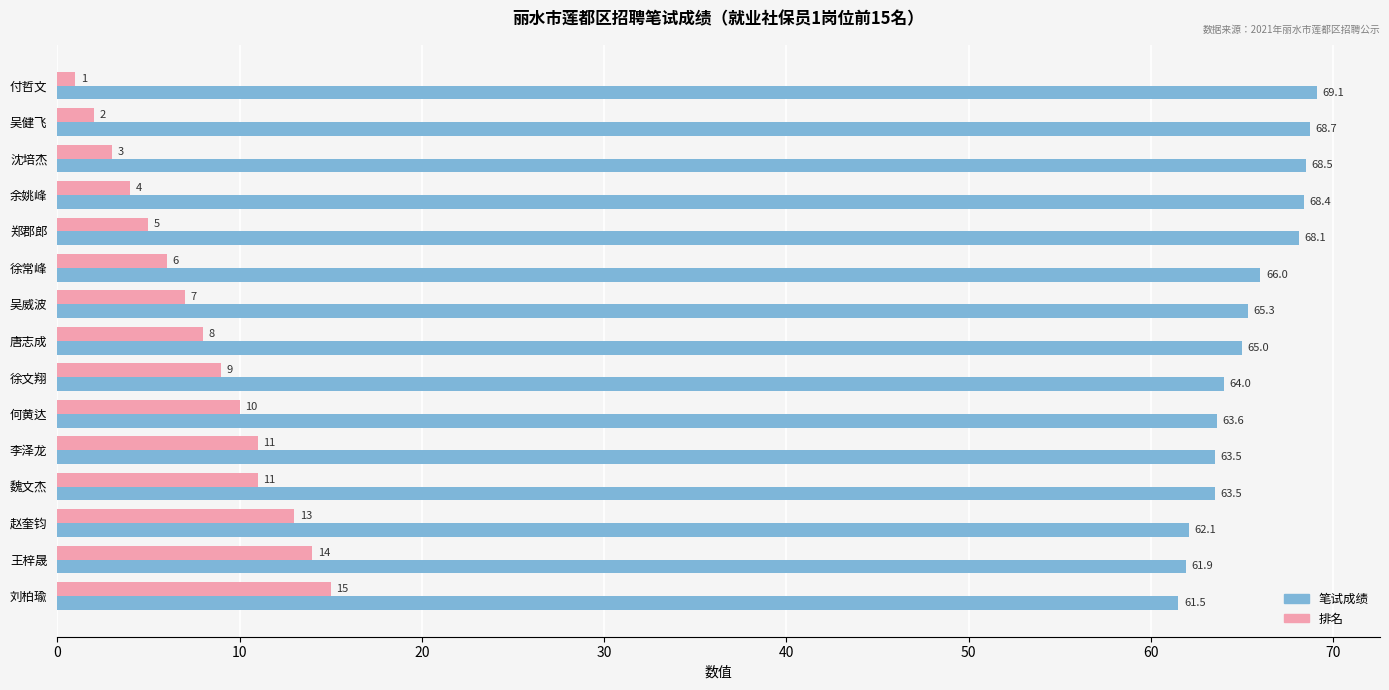

The value of 笔试成绩 at 余姚峰 is 101.2. True or false?

False